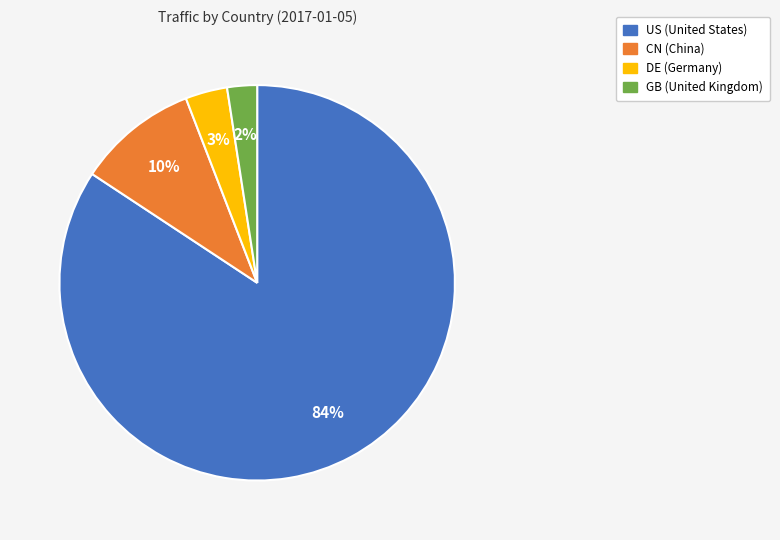

True or false: GB accounts for 17% of the total.

False